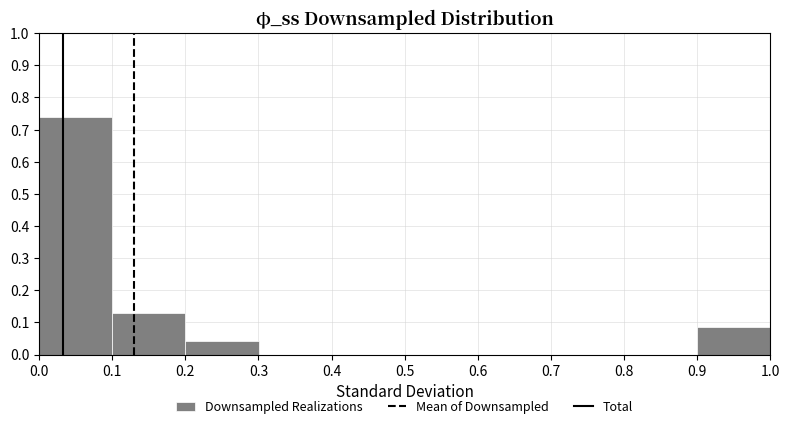

What is the height of the bar covering 0.9 to 1.0 on the x-axis? Neither the bar edges nor the heights are printed on the chart, so give them approximately, as read against the axes.

0.09